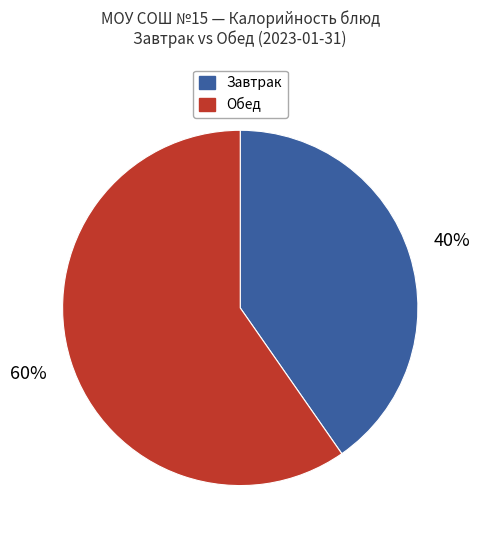

To the nearest percent, what is the average slice percentage?

50%